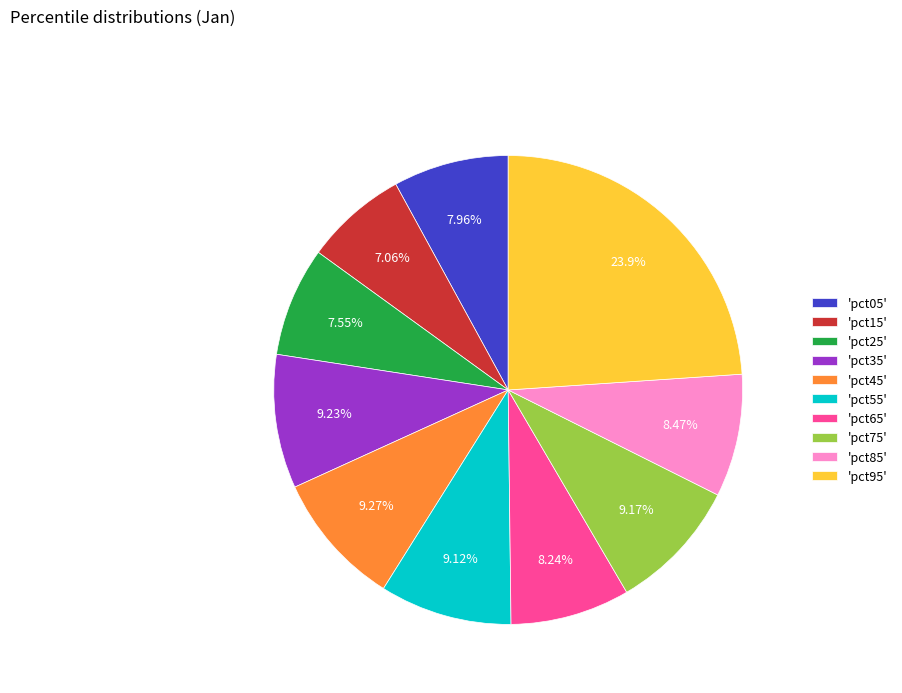

Does 'pct75' account for over 50% of the chart?

No